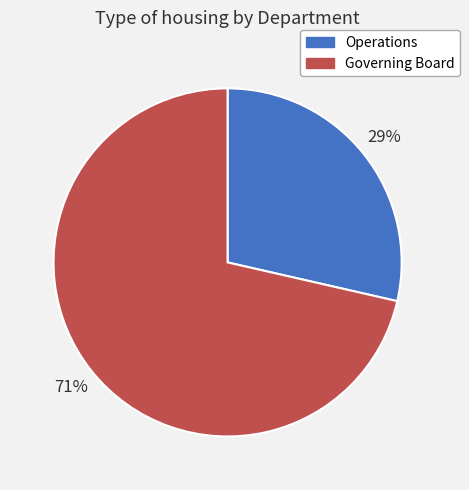

Rank the categories by value from highest to lowest.

Governing Board, Operations